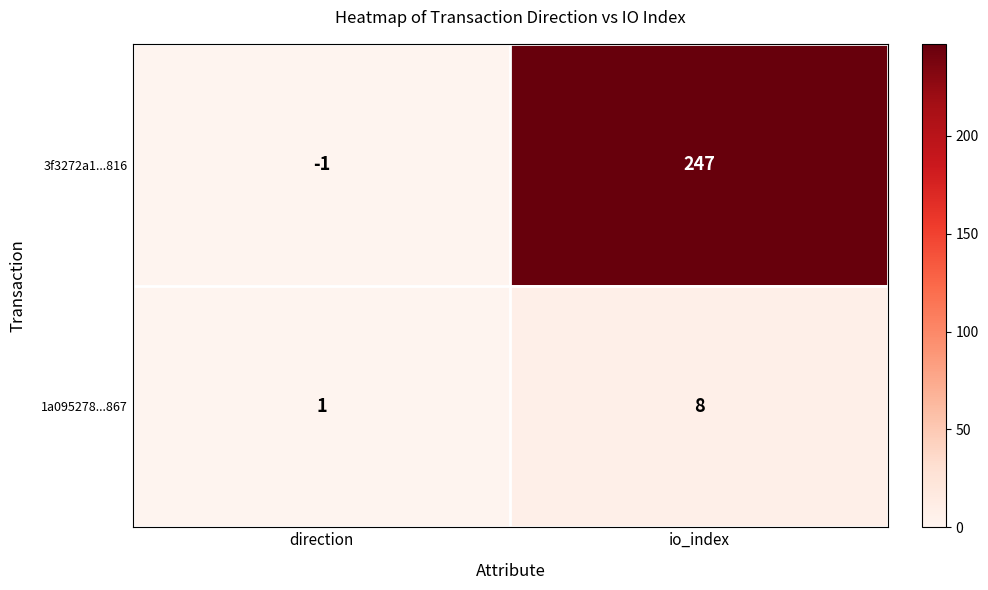

At which label is 3f3272a1...816 closest to 123?

direction